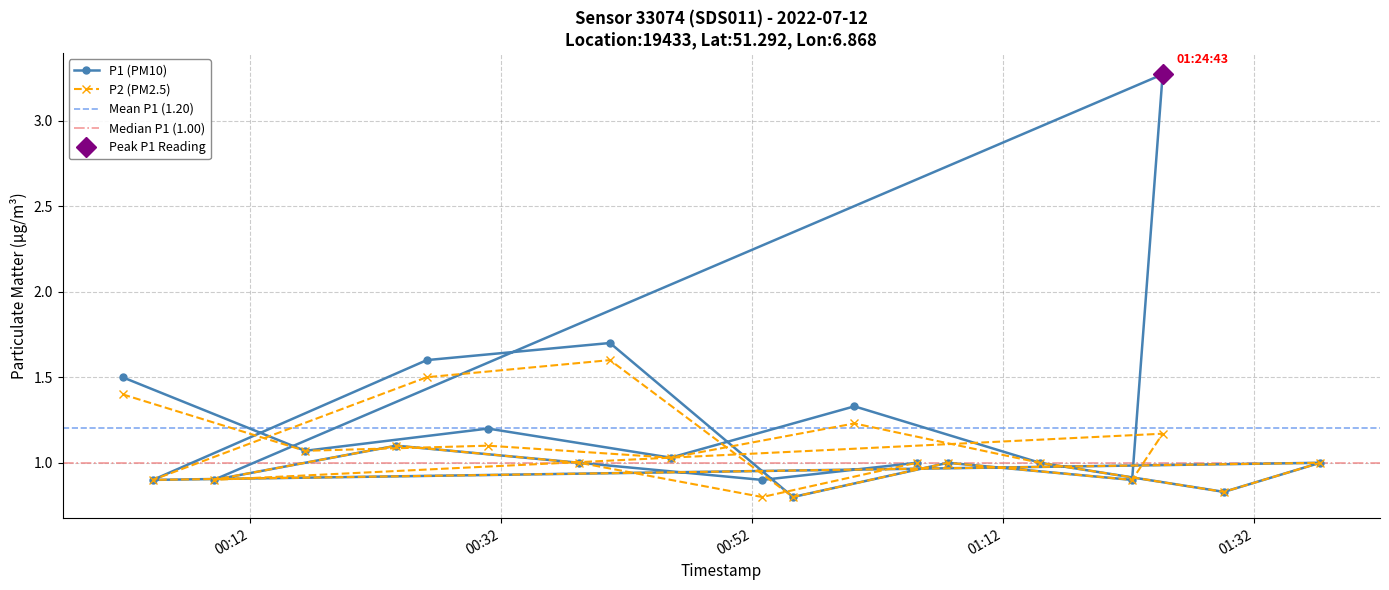

Which category has the highest value in the P2 series?

2022-07-12T00:40:40